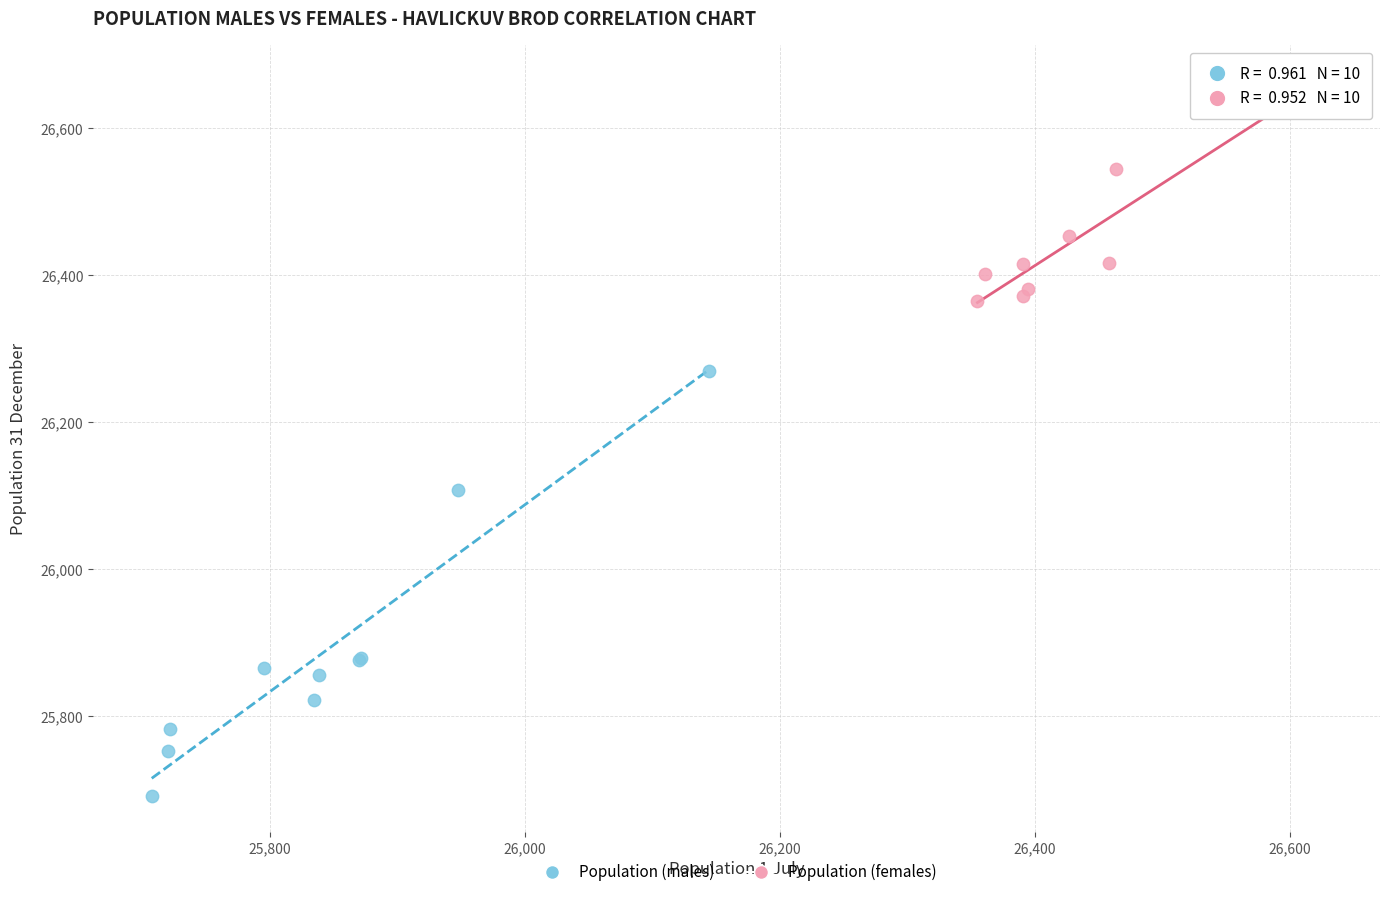

Which series has the largest Y range (max minus min)?

Population (males)